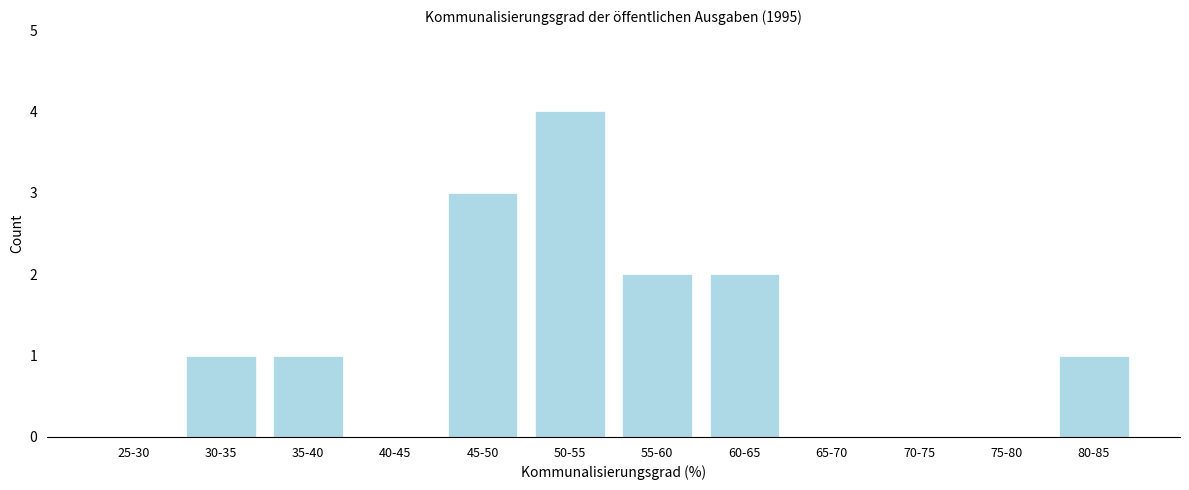

Reading right to left, what are all the values shown in this chart?

80-85=1	75-80=0	70-75=0	65-70=0	60-65=2	55-60=2	50-55=4	45-50=3	40-45=0	35-40=1	30-35=1	25-30=0